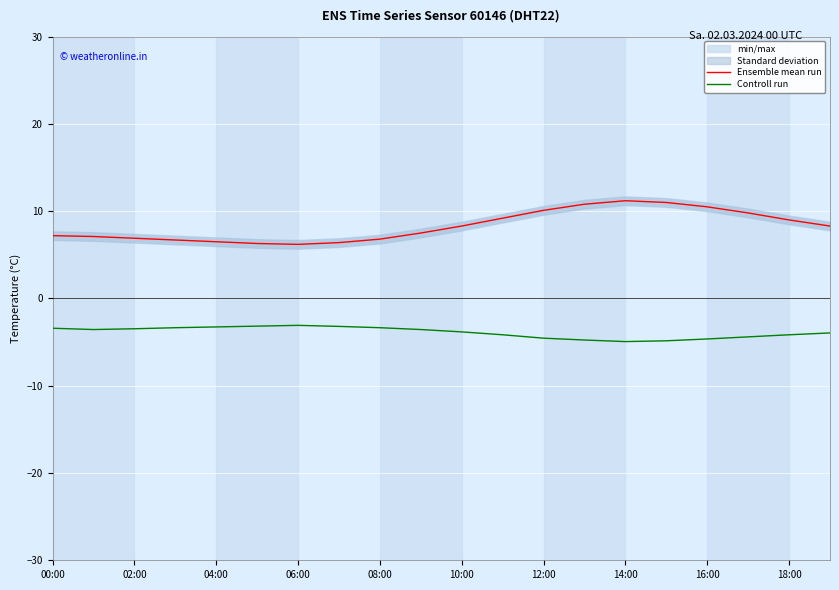

True or false: Controll run and Ensemble mean run intersect in this chart.

False